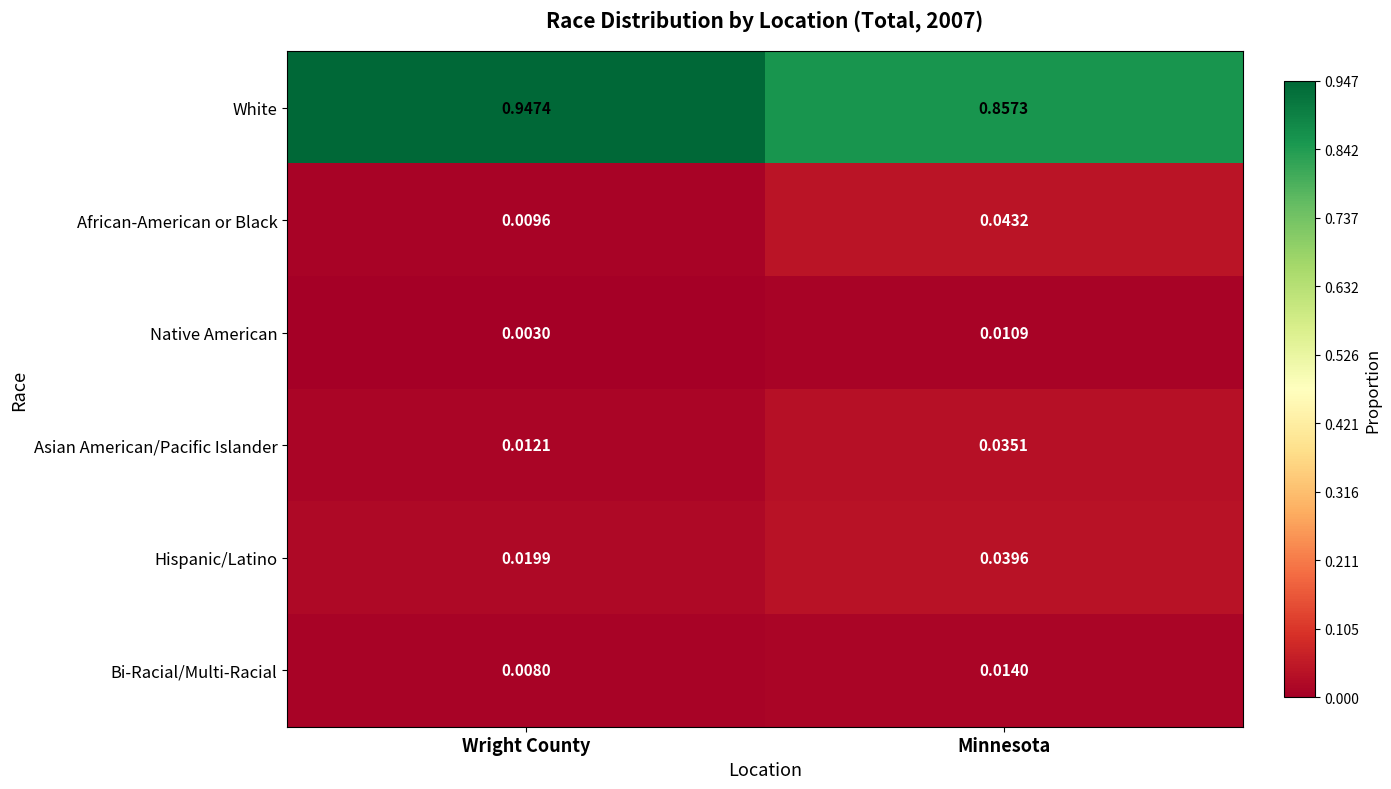

What is the total value across all series at Minnesota?

1.0